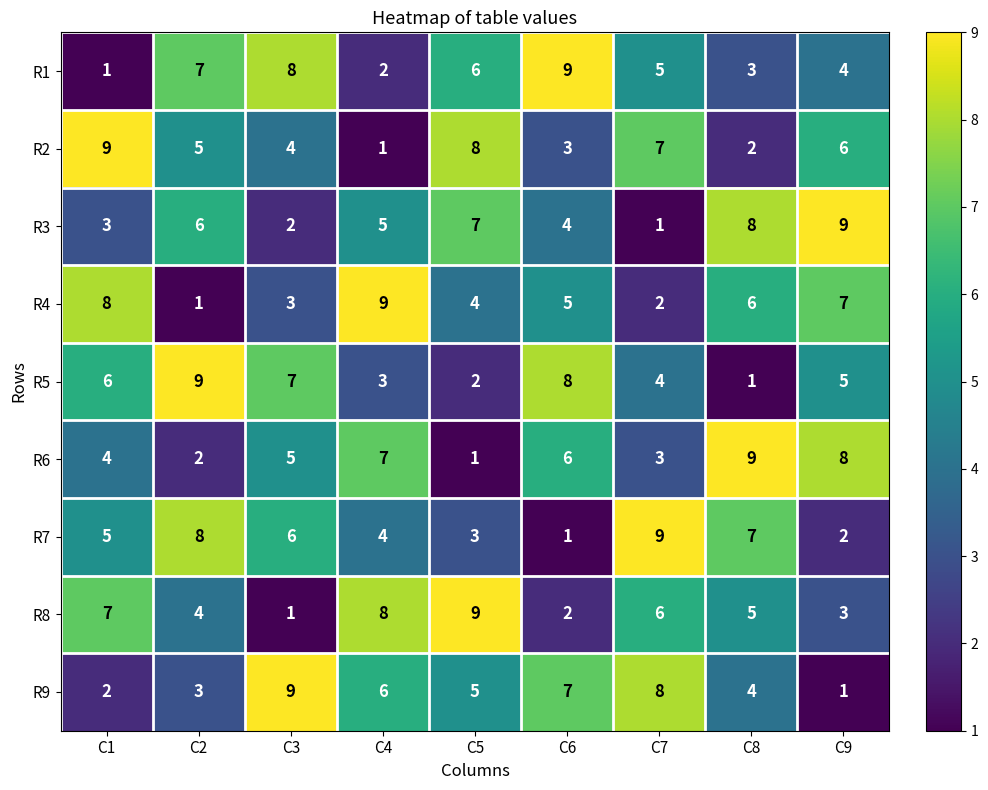

What is the difference between the maximum and minimum values in the R9 series?

8